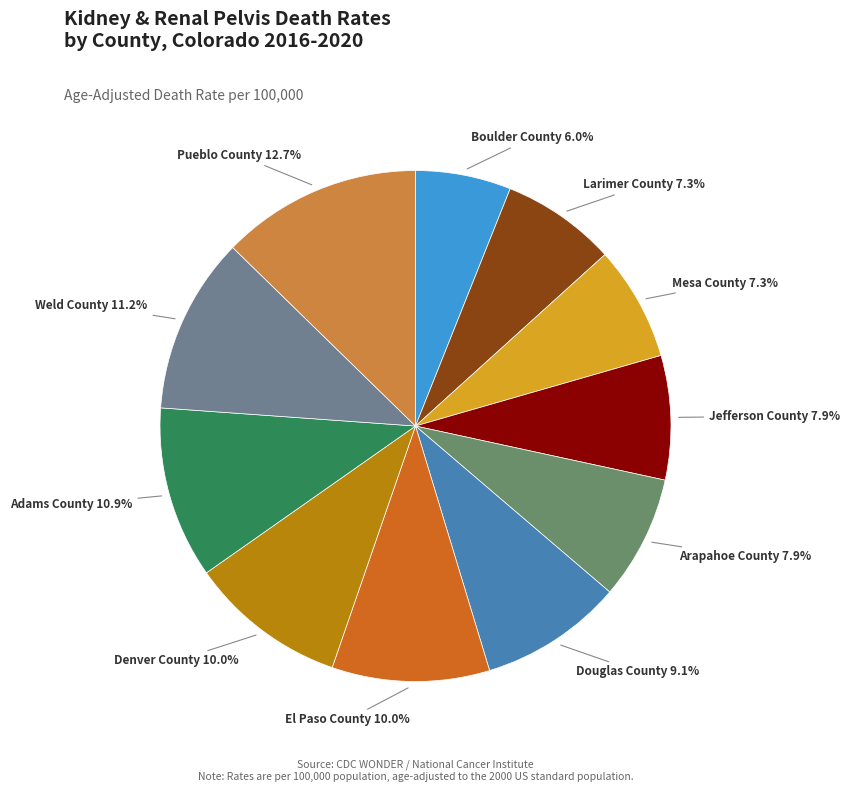

What percentage is the Boulder County slice, to the nearest percent?

6%